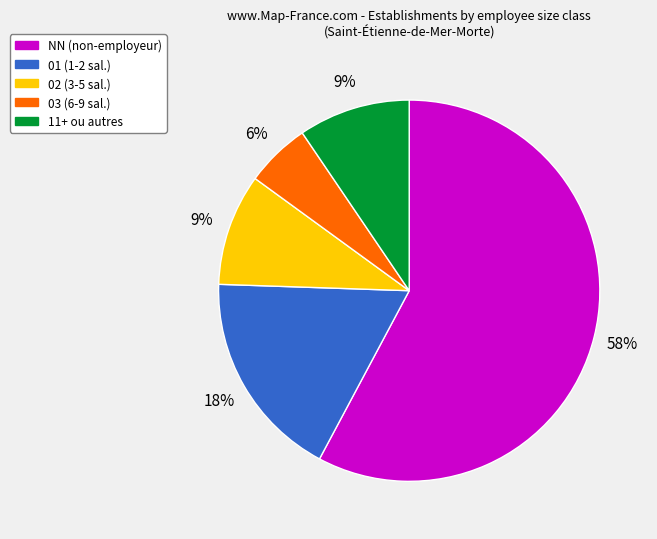

To the nearest percent, what is the difference between the largest and smallest slice percentages?

52%